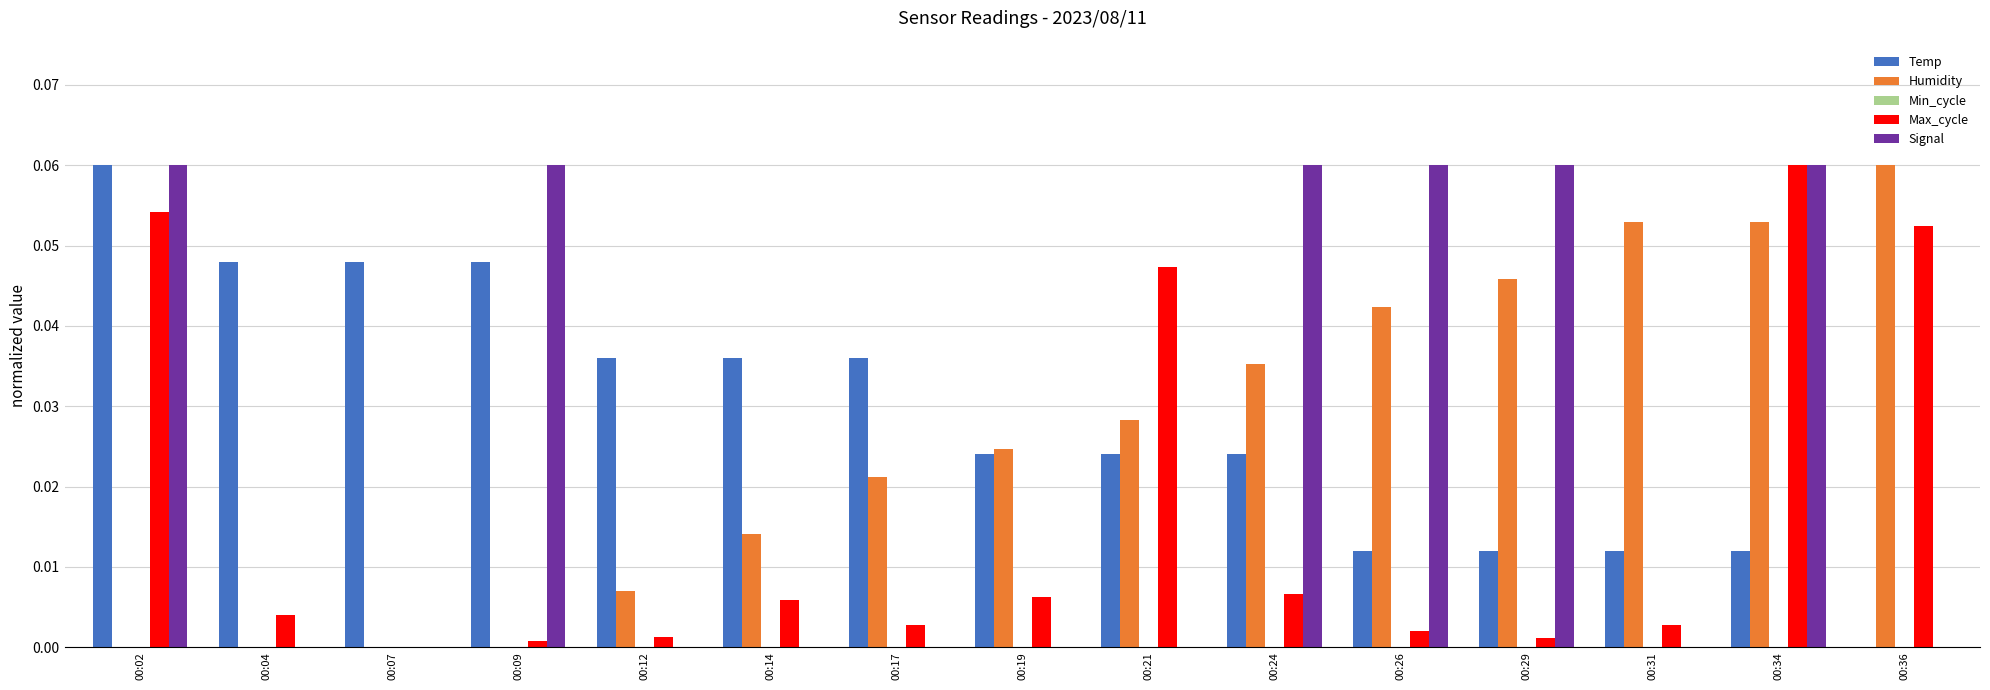

How many data points in Temp are above 0?

14